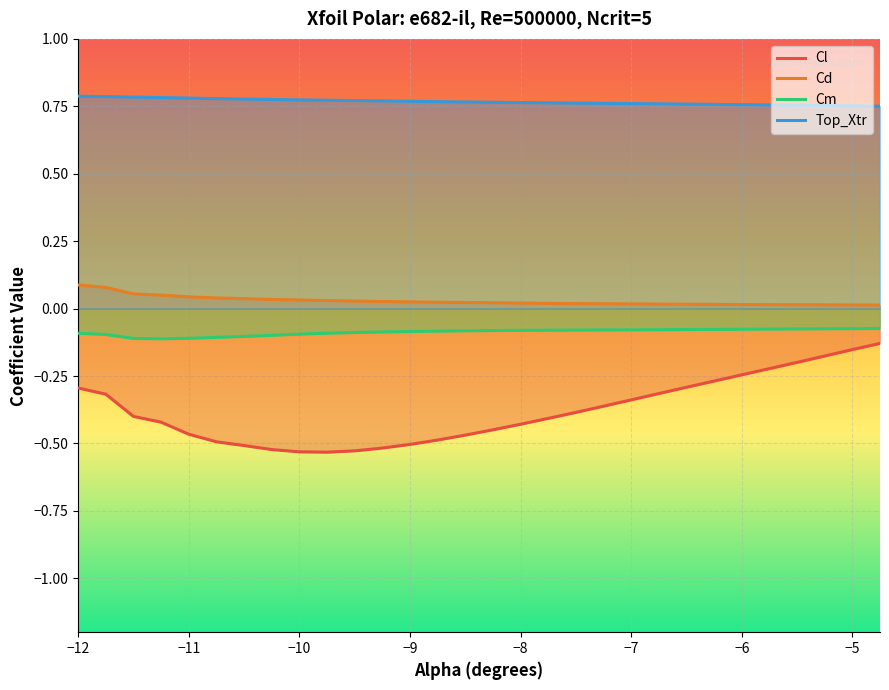

At −7, list the series in order from largest to smallest.

Top_Xtr, Cd, Cm, Cl